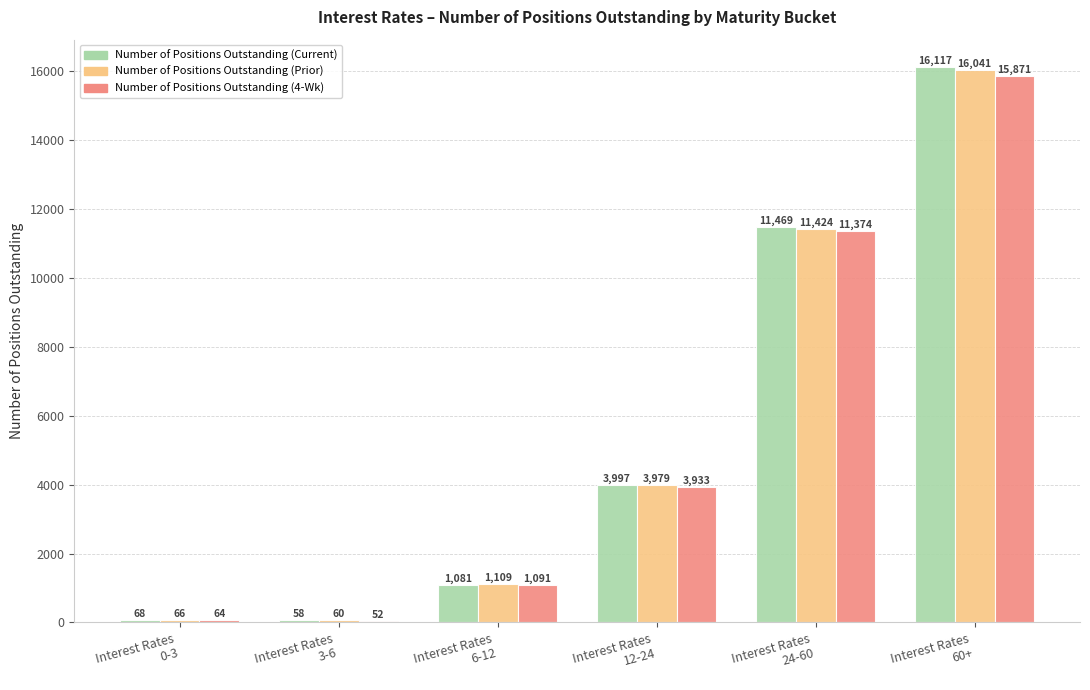

Which series has the largest range (max minus min)?

Number of Positions Outstanding (Current)